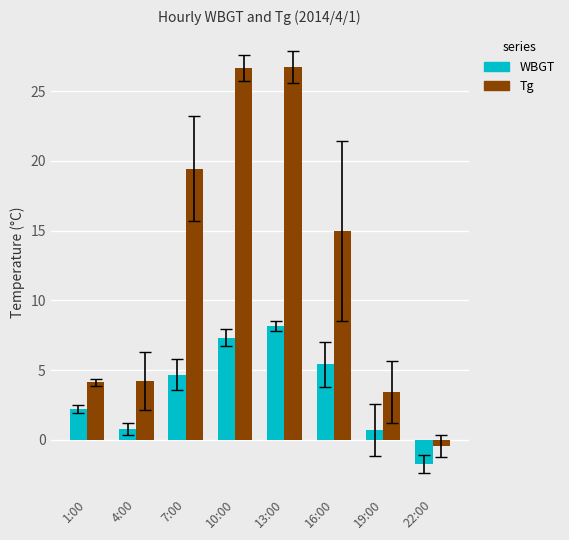

What is the smallest value displayed?

-1.7